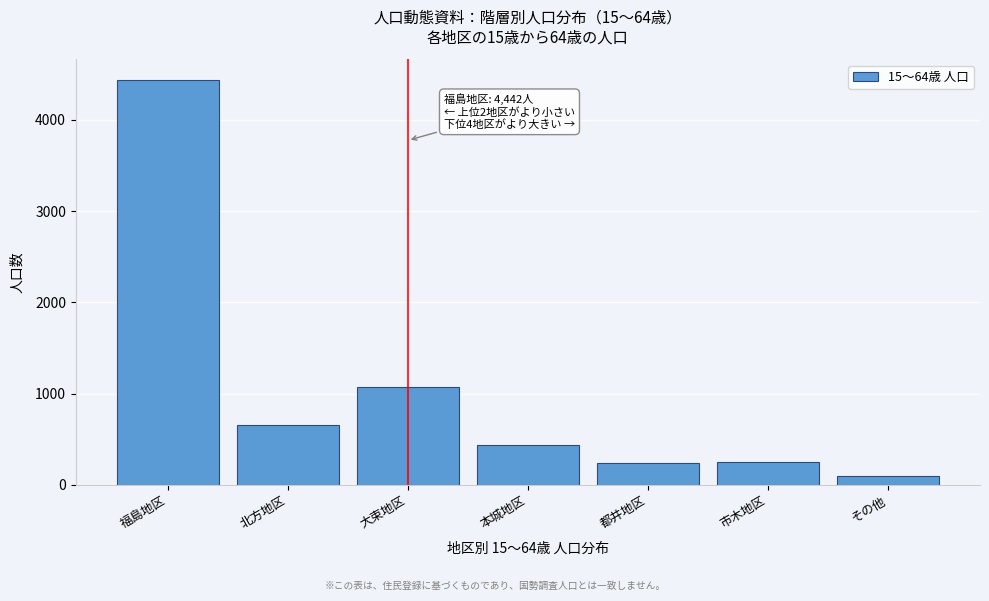

At which label is the value closest to 2267?

大束地区